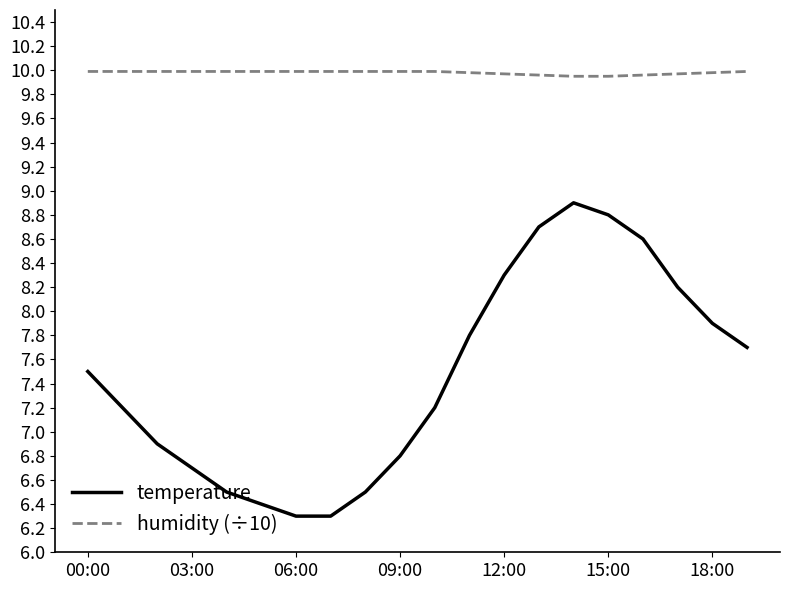

True or false: temperature and humidity (÷10) cross at least once.

False